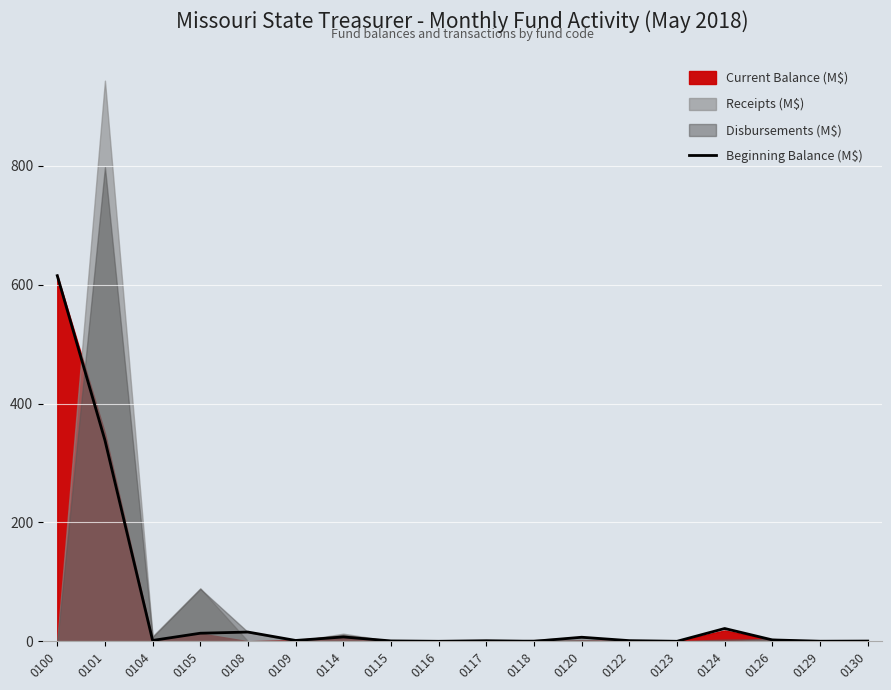

The value at 0101 is 526.4. True or false?

False